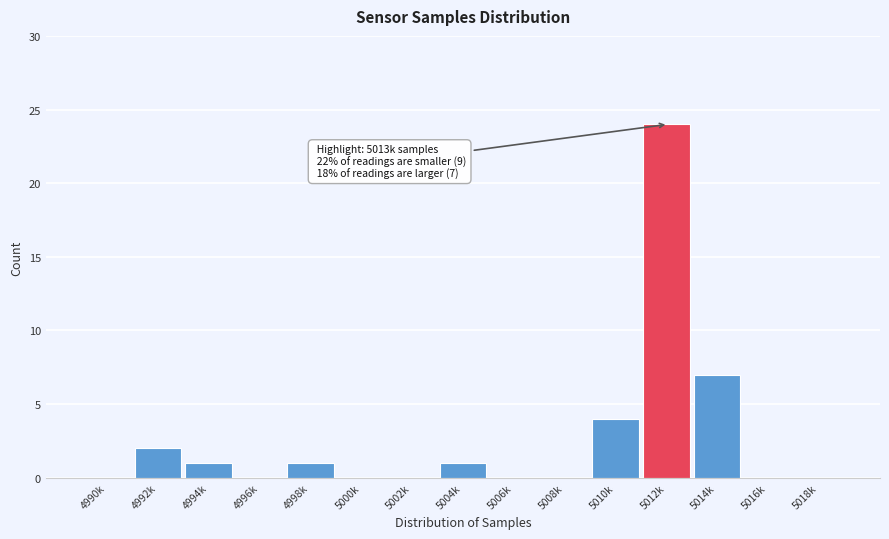

Reading left to right, transcribe all the data shown in this chart.

4990k=0	4992k=2	4994k=1	4996k=0	4998k=1	5000k=0	5002k=0	5004k=1	5006k=0	5008k=0	5010k=4	5012k=24	5014k=7	5016k=0	5018k=0